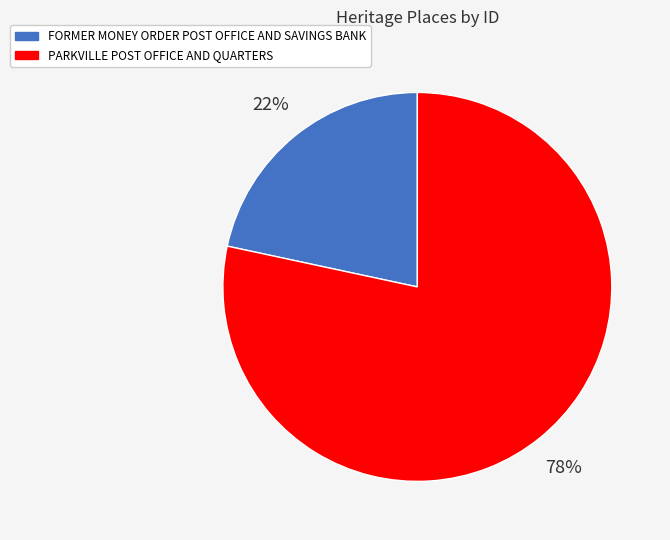

True or false: FORMER MONEY ORDER POST OFFICE AND SAVINGS BANK accounts for 22% of the total.

True